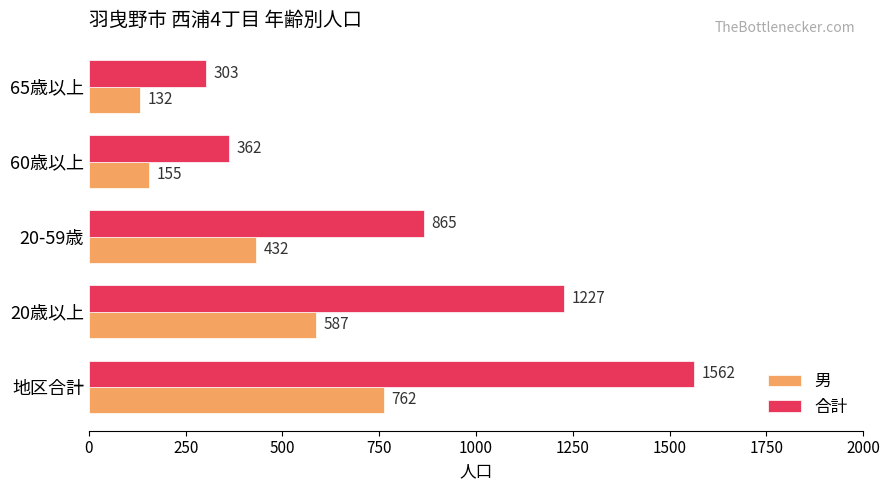

How many series are shown in this chart?

2